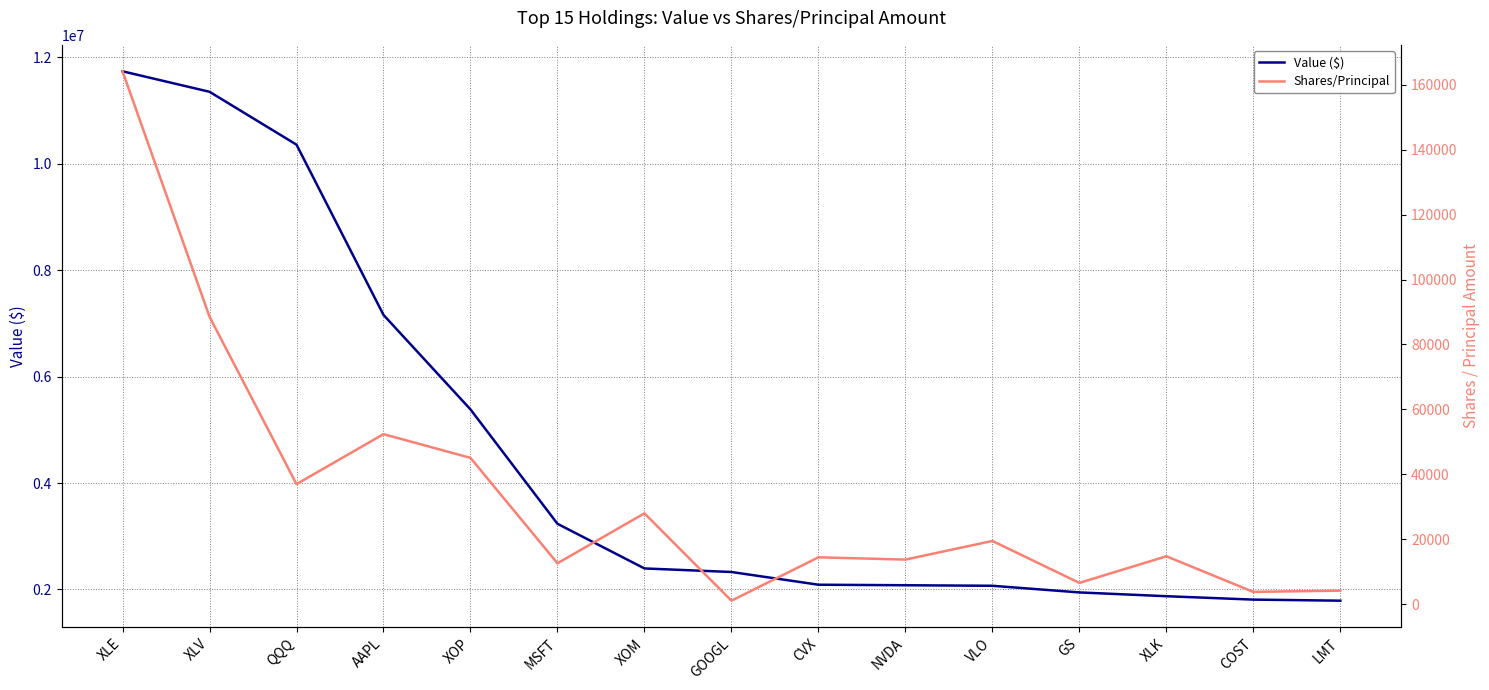

What is the difference between the Shares/Principal values at AAPL and XOP?

7310